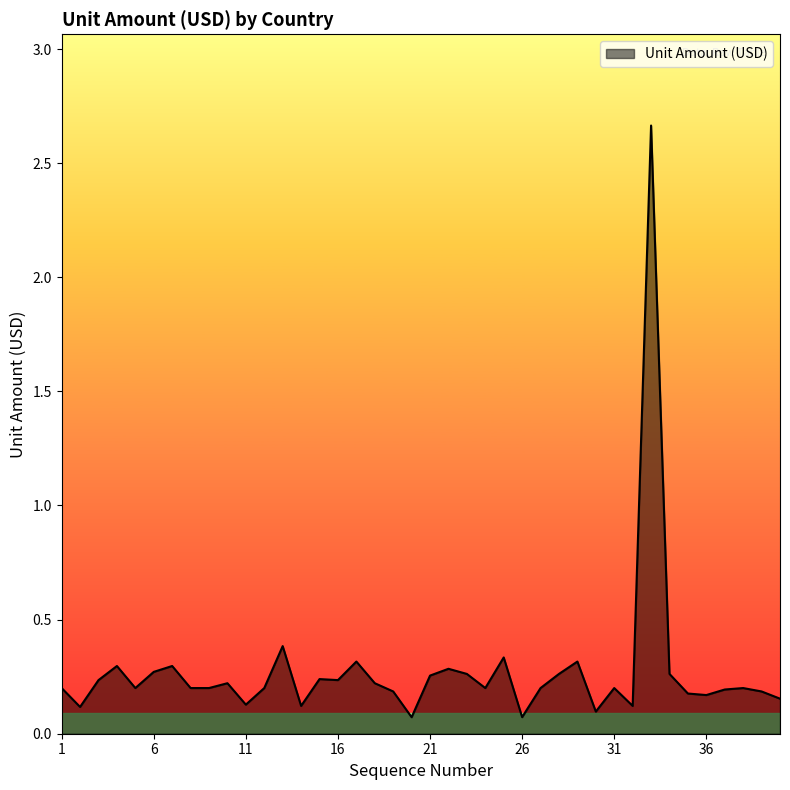

How many lines are shown in the chart?

1